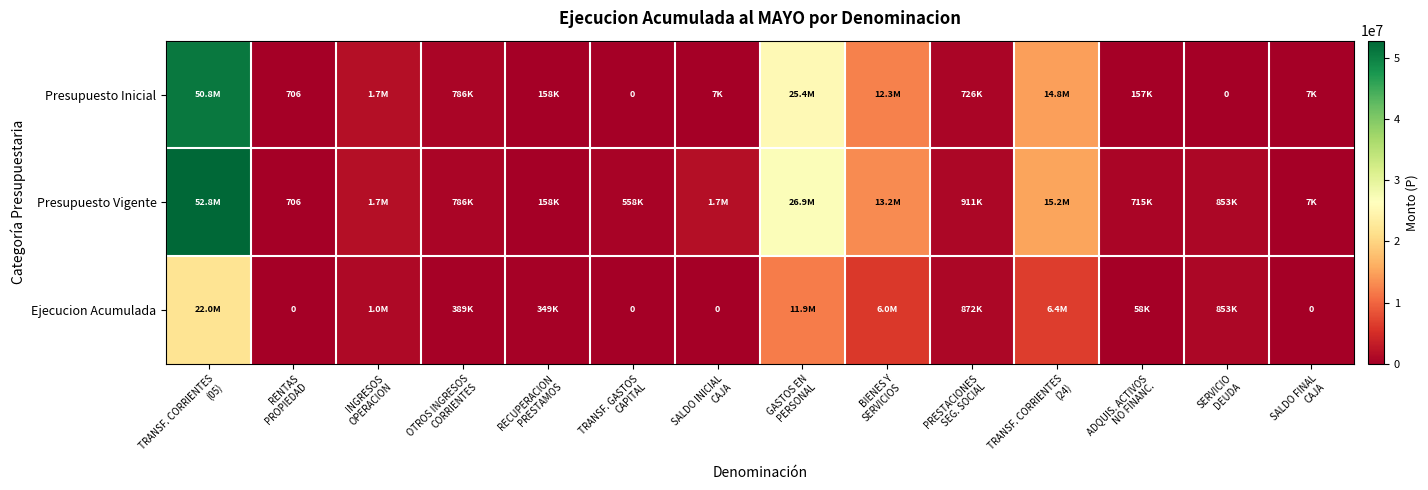

Rank the series at OTROS INGRESOS CORRIENTES from lowest to highest value.

Ejecucion Acumulada, Presupuesto Inicial, Presupuesto Vigente